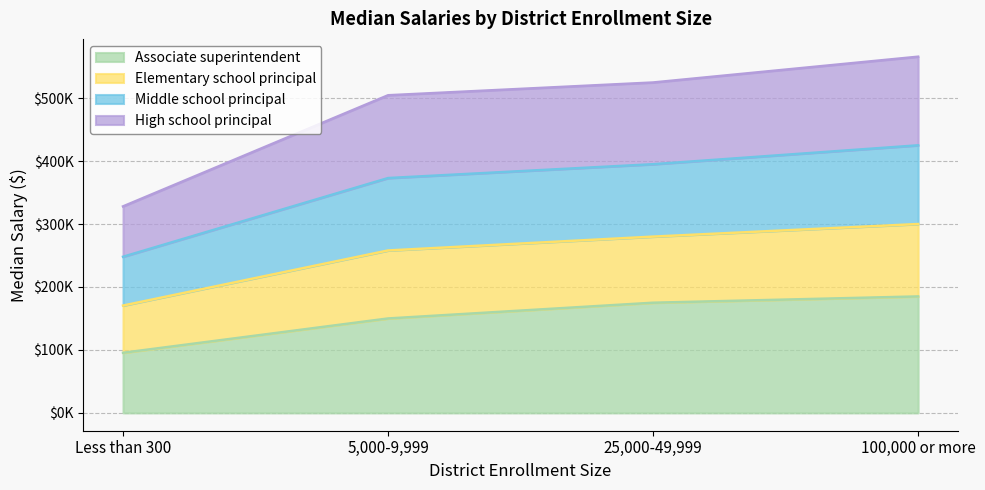

Does the chart have visible grid lines?

Yes